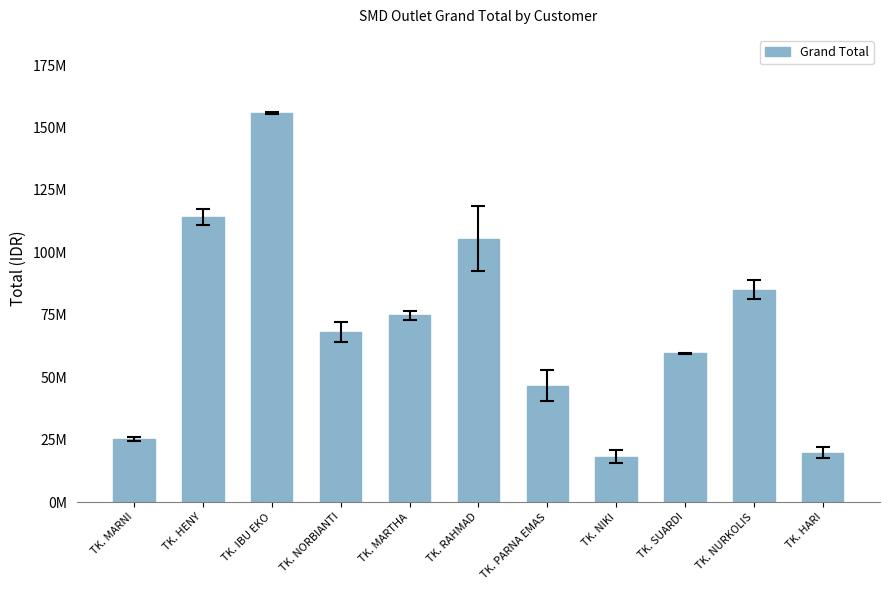

What position from the right is TK. PARNA EMAS?

5